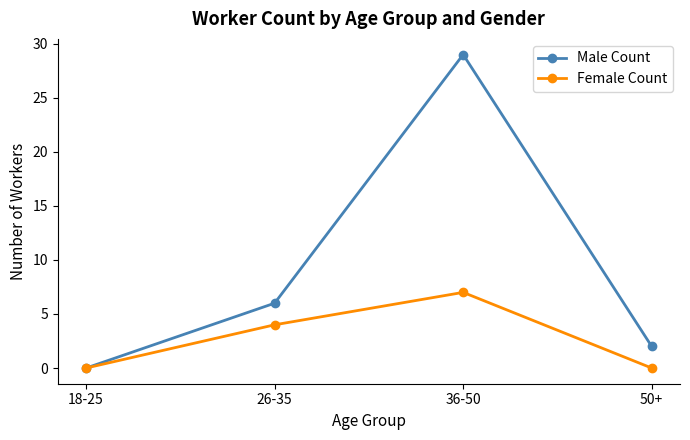

What is the difference between the maximum and minimum values in the Female Count series?

7